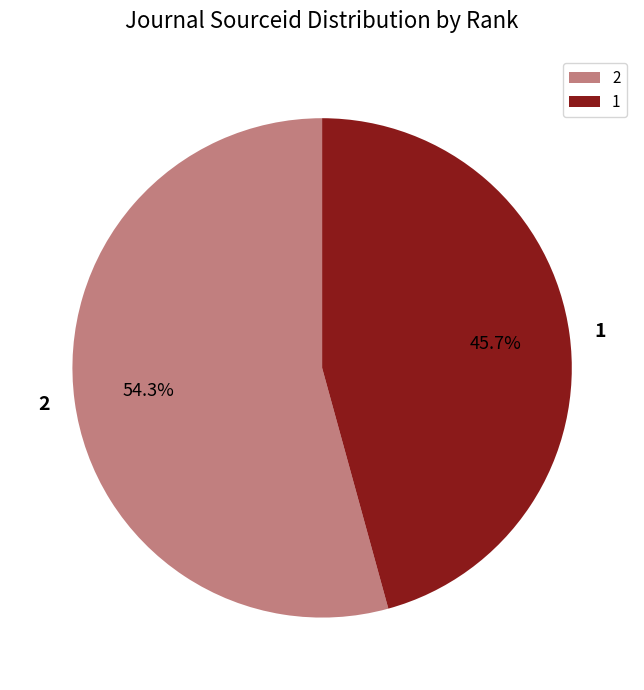

What is the ratio of the value at 2 to the value at 1?

1.2